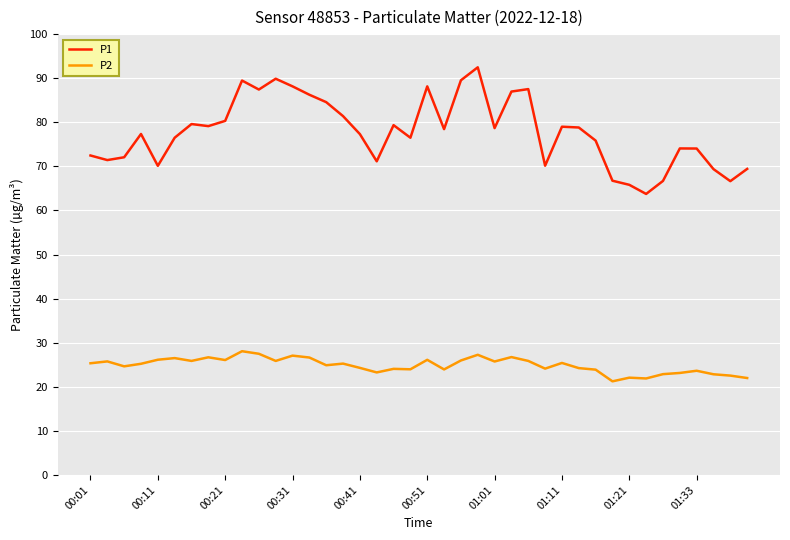

What are all the series names shown in the legend?

P1, P2